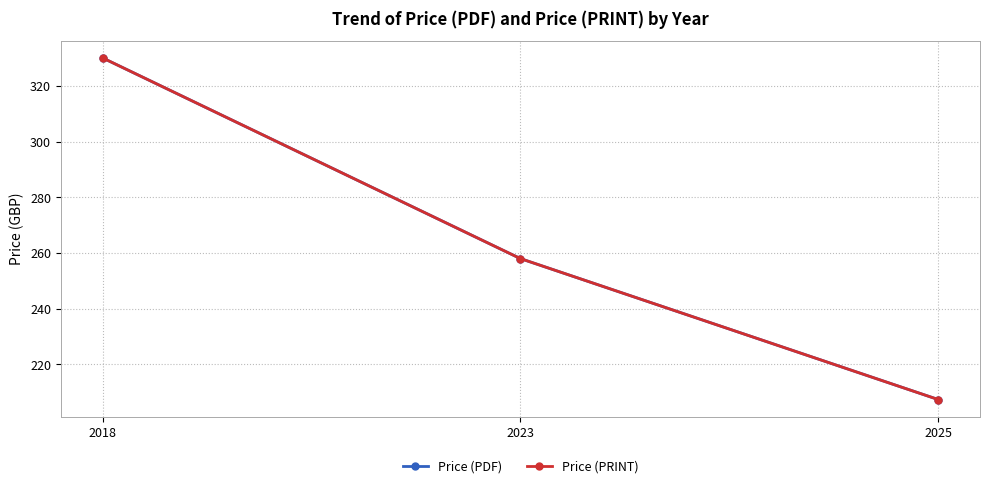

Which series has the largest total across all categories?

Price (PDF)